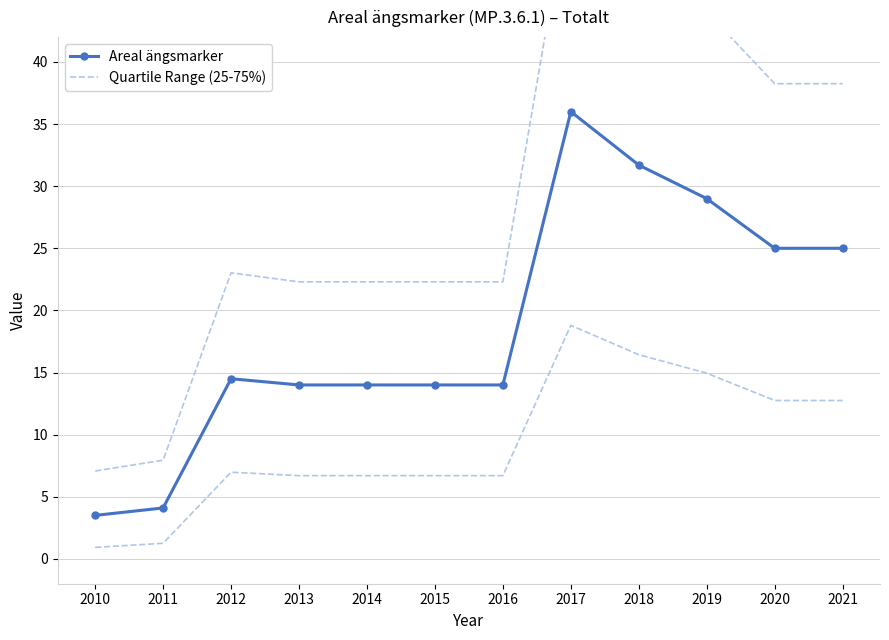

Rank the series at 2017 from lowest to highest value.

Areal ängsmarker, Quartile Range (25-75%)